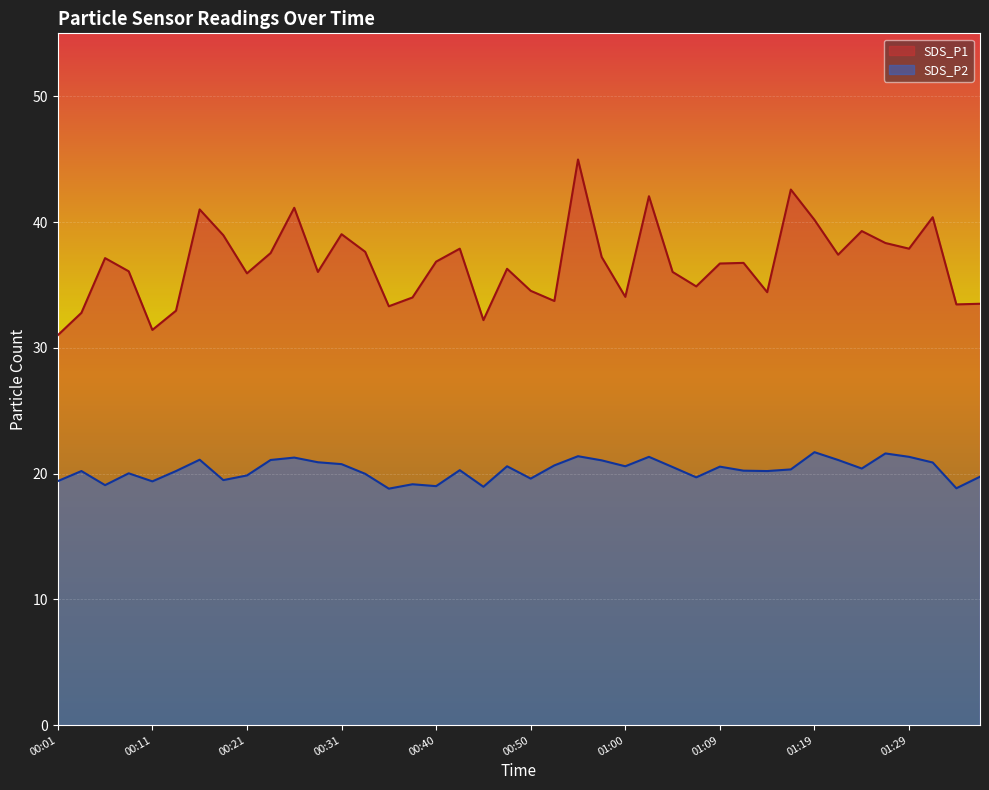

In SDS_P2, how many points are lower than both neighbors (excluding endpoints)?

12